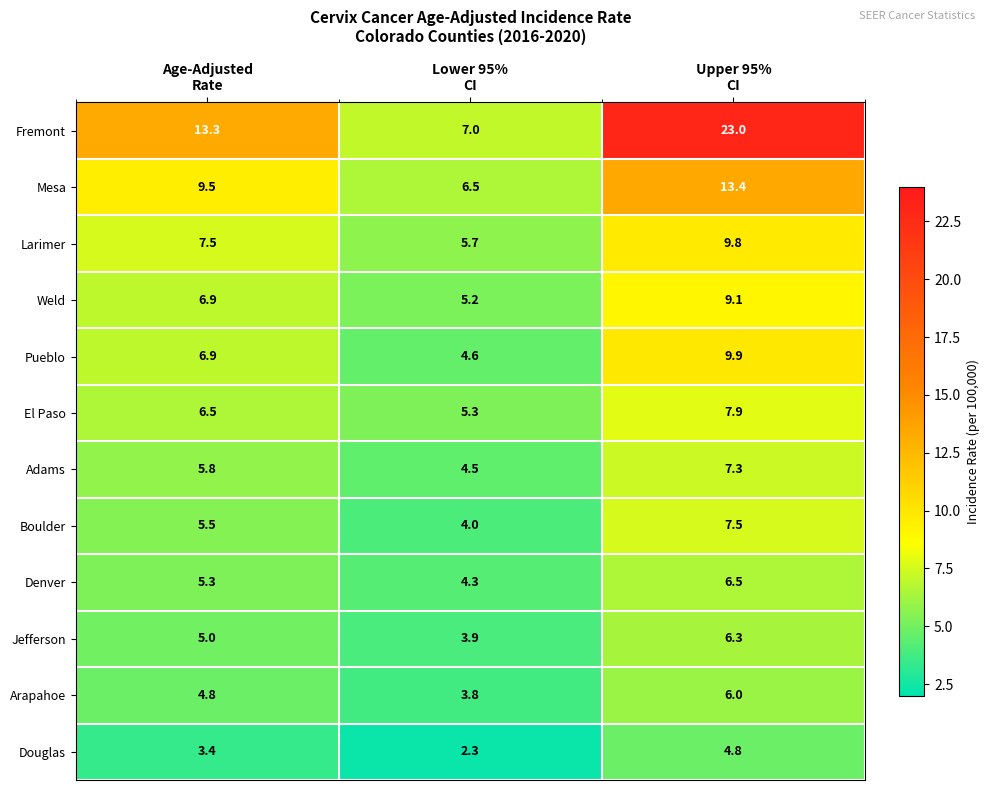

What is the minimum value for Larimer?

5.7